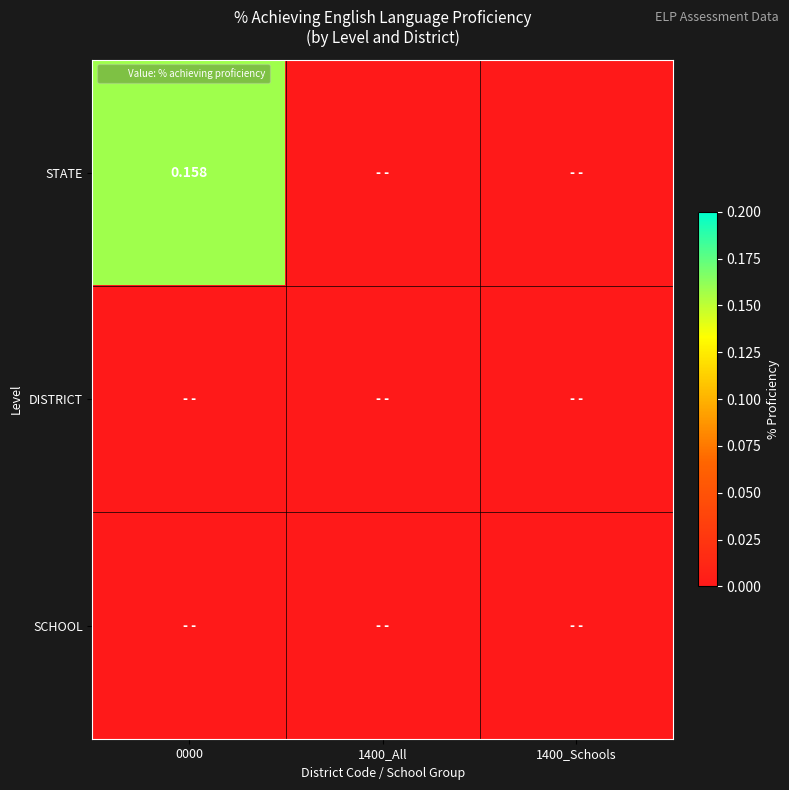

Which category has the lowest value across all series?

1400_All